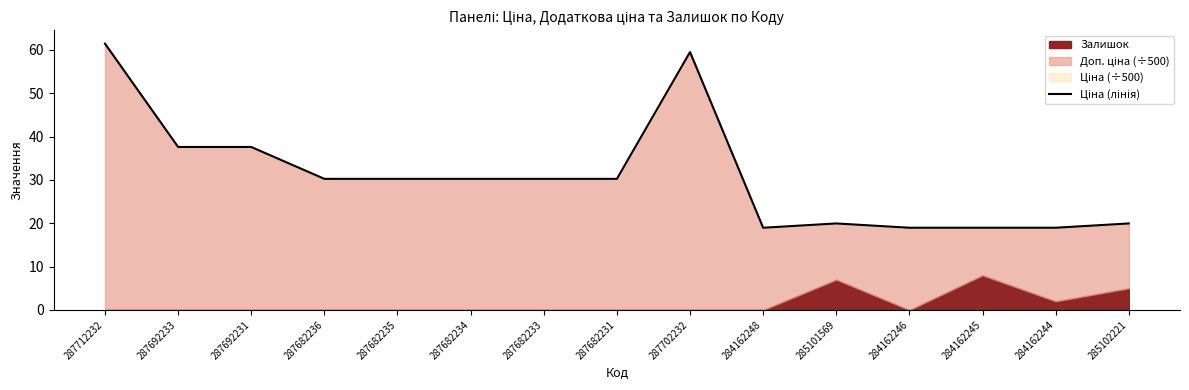

How many points are lower than both their immediate neighbors (excluding endpoints)?

1